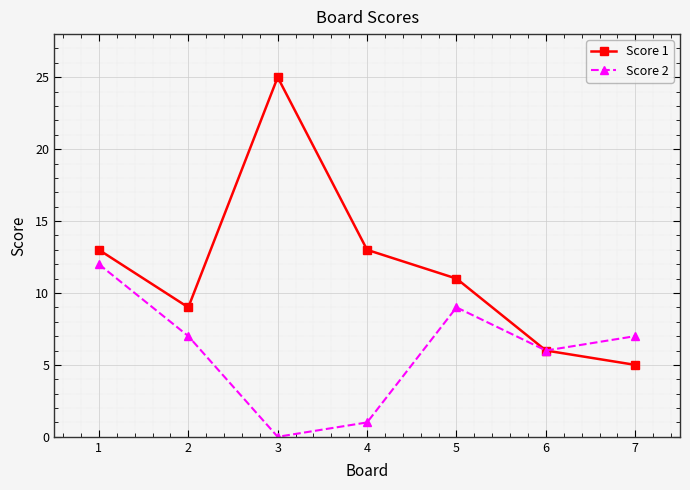

How many positive values does the Score 2 series have?

6